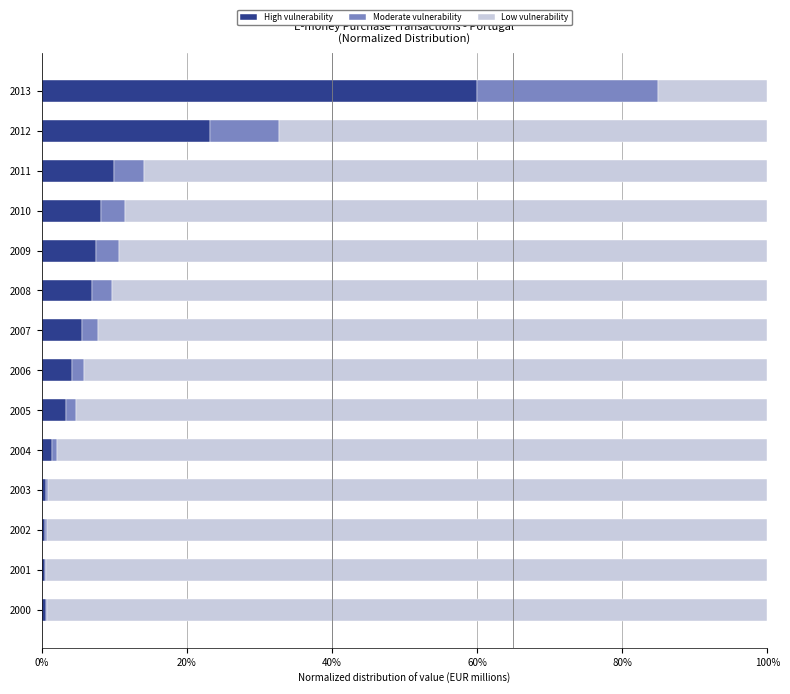

What is the highest value of the High vulnerability series?

60.0